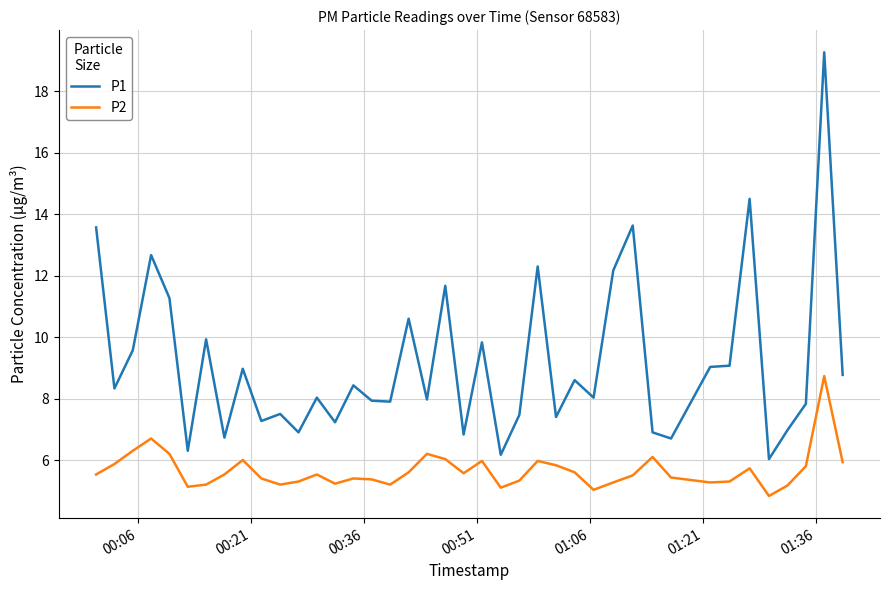

What is the difference between the maximum and minimum values in the P2 series?

3.9